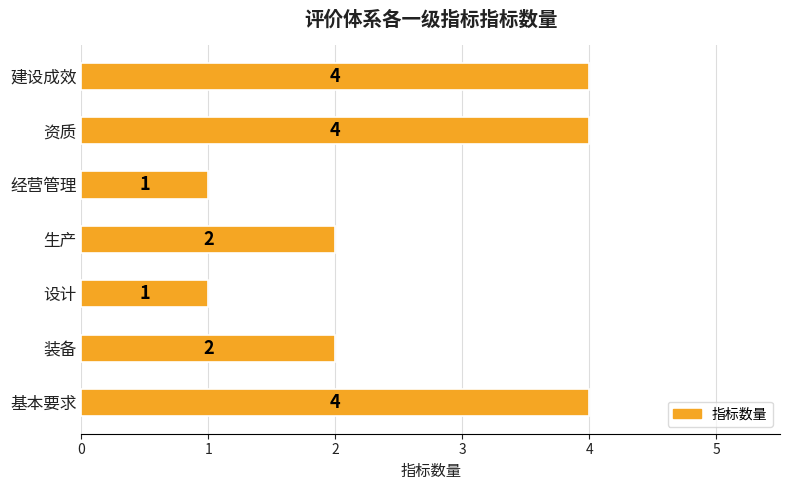

Does the chart contain any negative values?

No